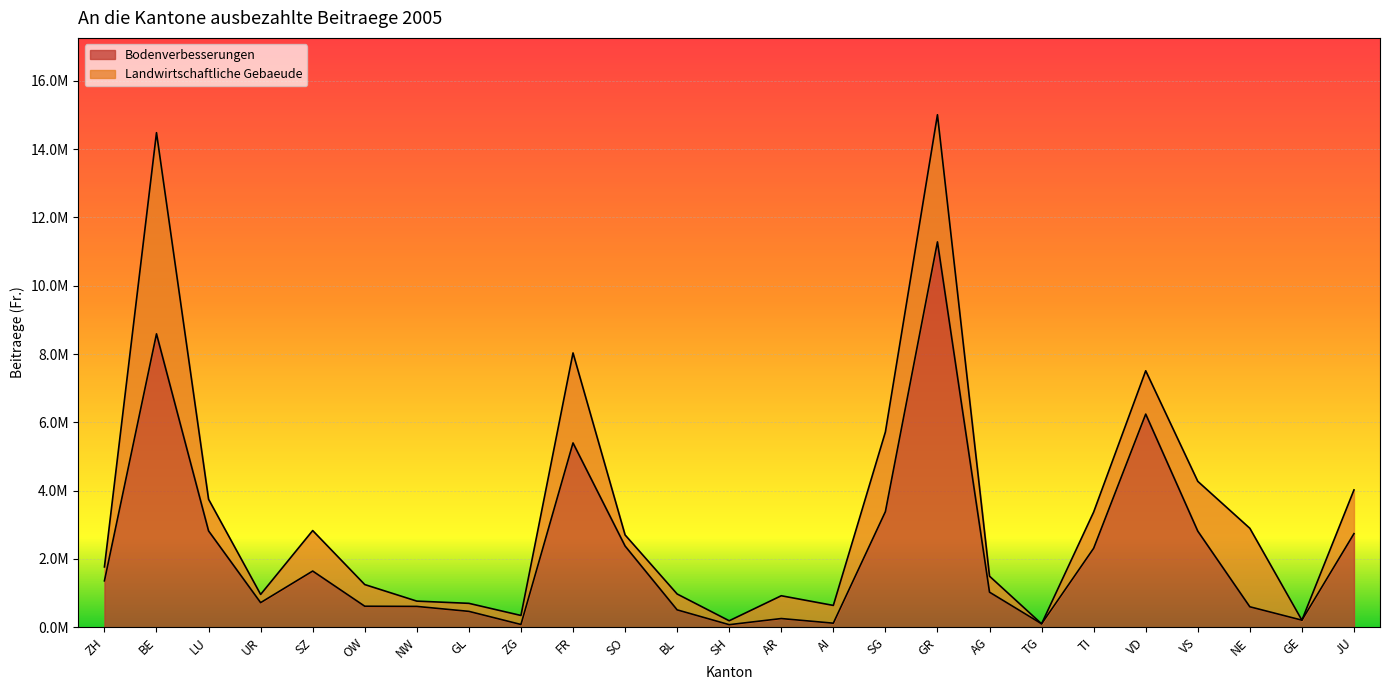

Does the chart display data point markers on the line(s)?

No